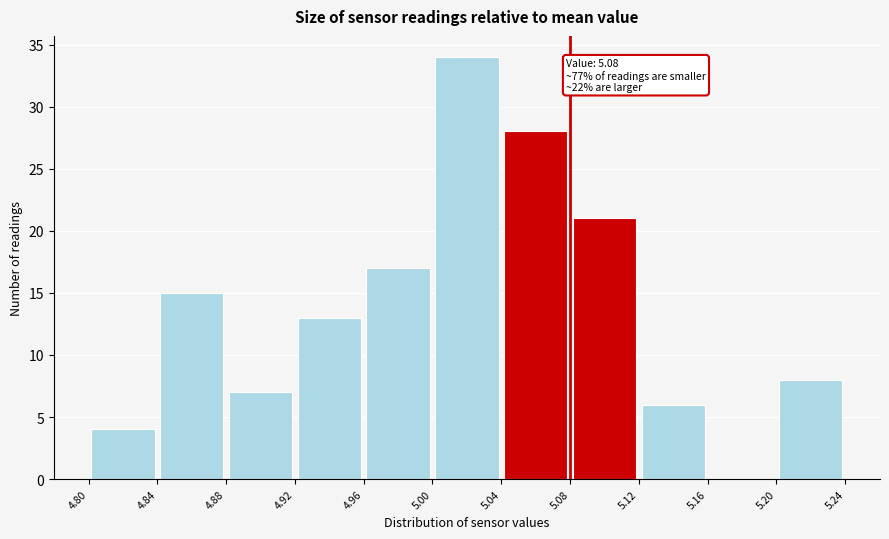

Which range on the x-axis has the tallest bar?

5.00 to 5.04